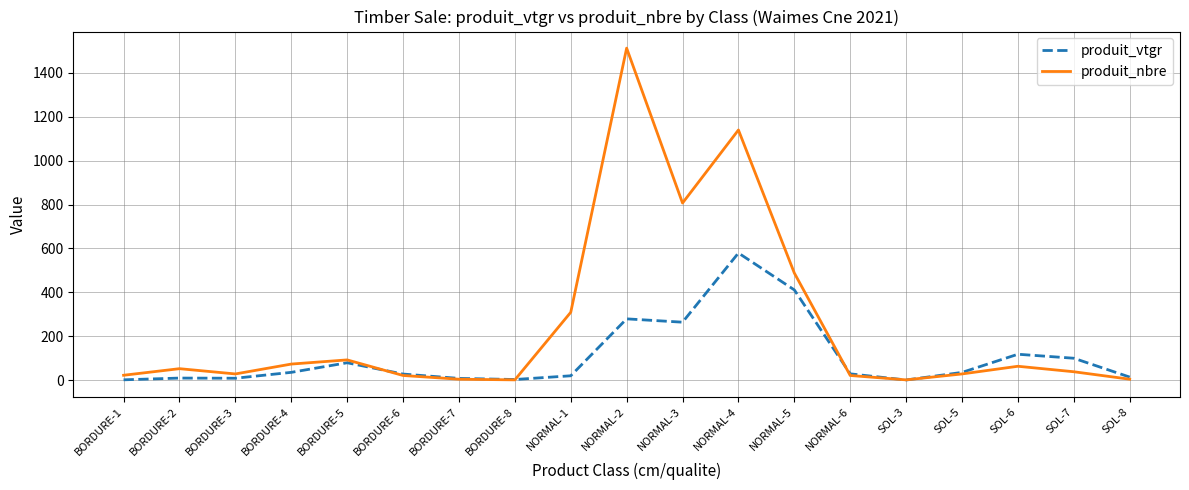

Which series has the largest range (max minus min)?

produit_nbre